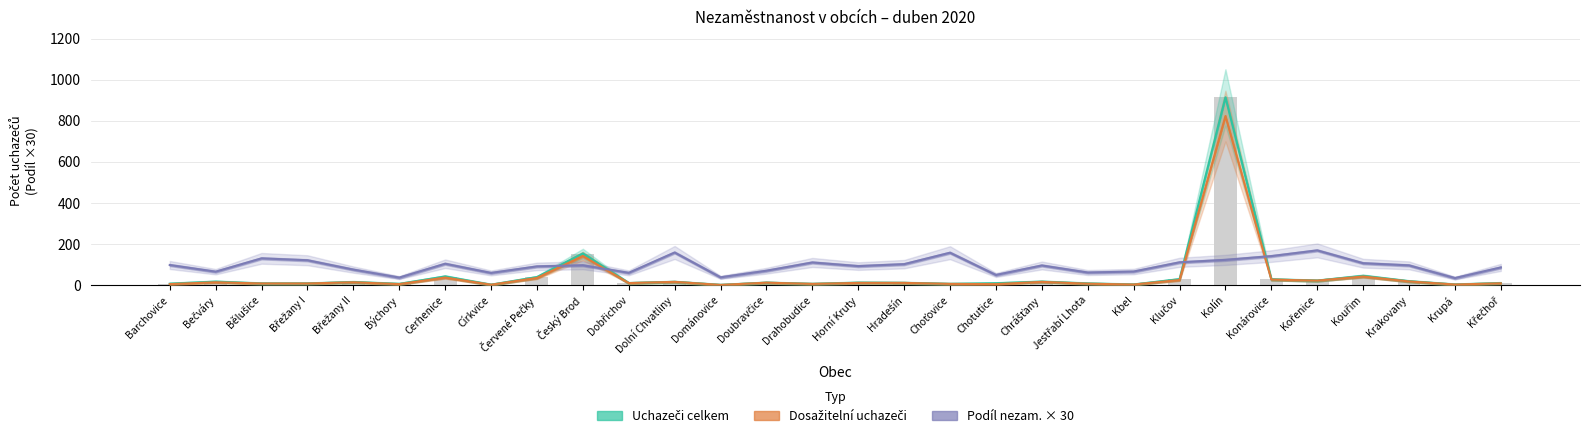

What is the difference between the maximum and second lowest values in the Podíl nezam. × 30 series?

132.6